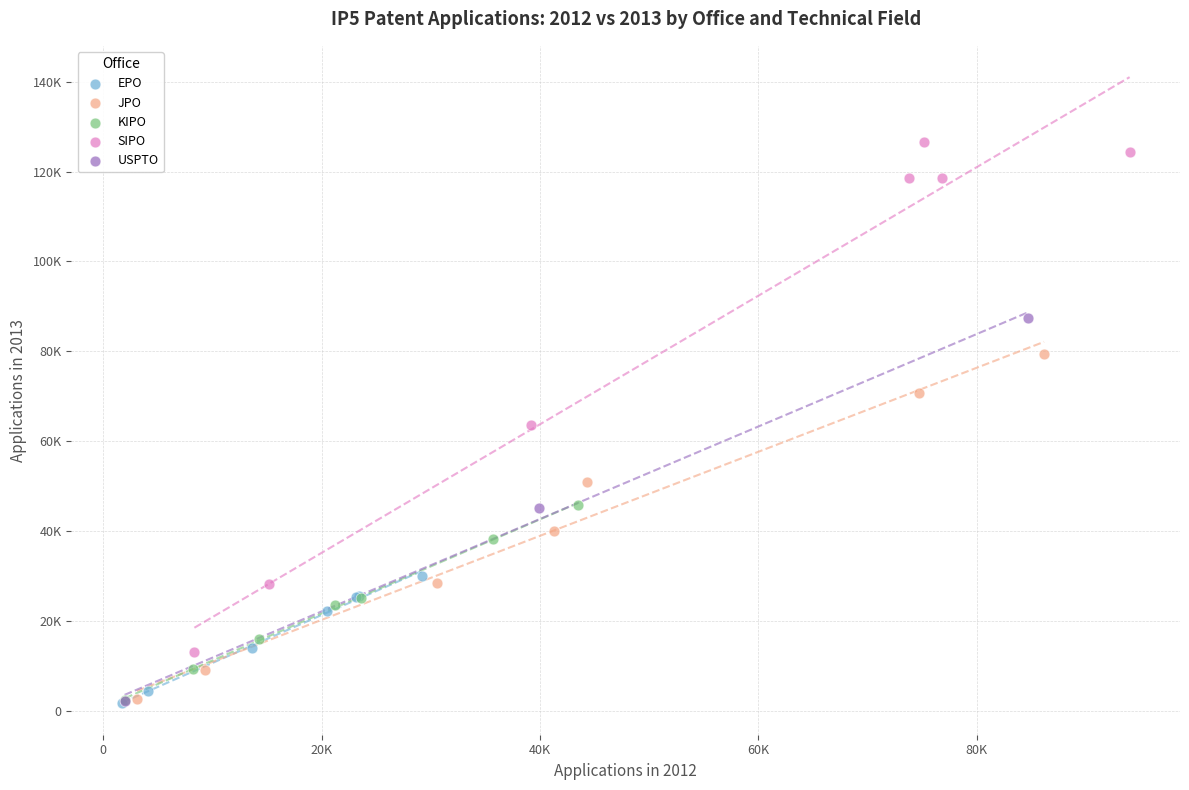

What are all the series names shown in the legend?

EPO, JPO, KIPO, SIPO, USPTO